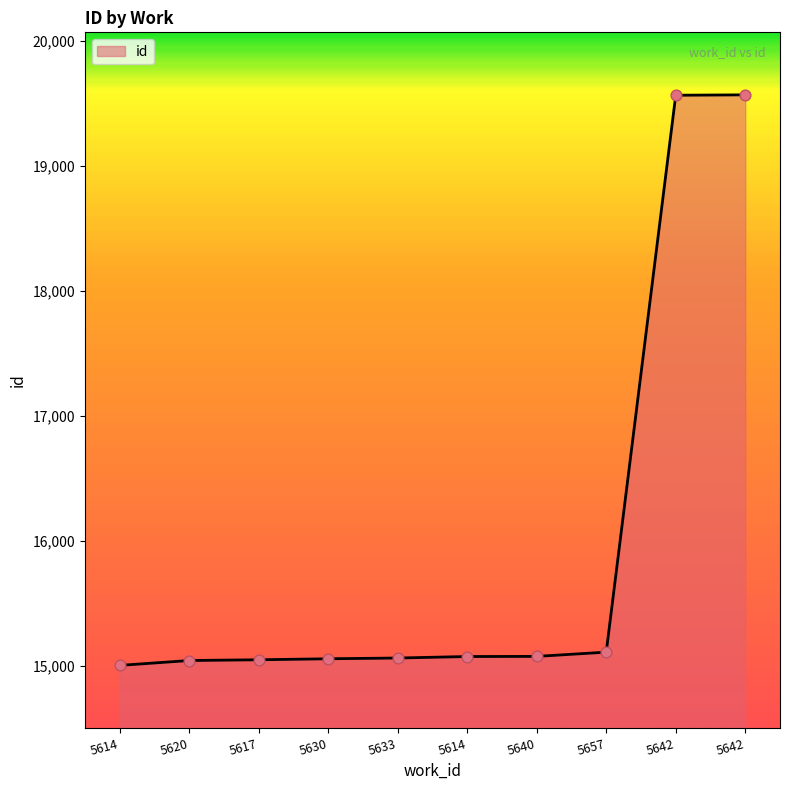

Between 5614 and 5614, which is larger?

5614